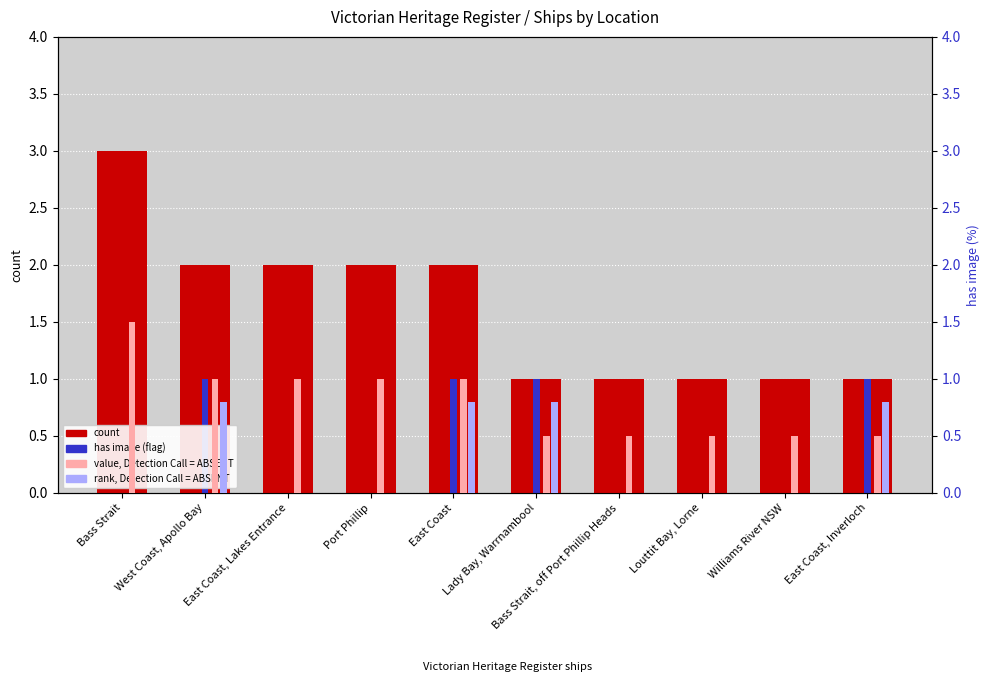

What is the highest value of the has image (flag) series?

1.0